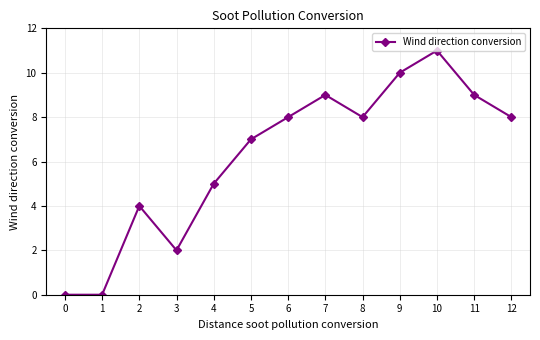

Count the number of categories in the chart.

13